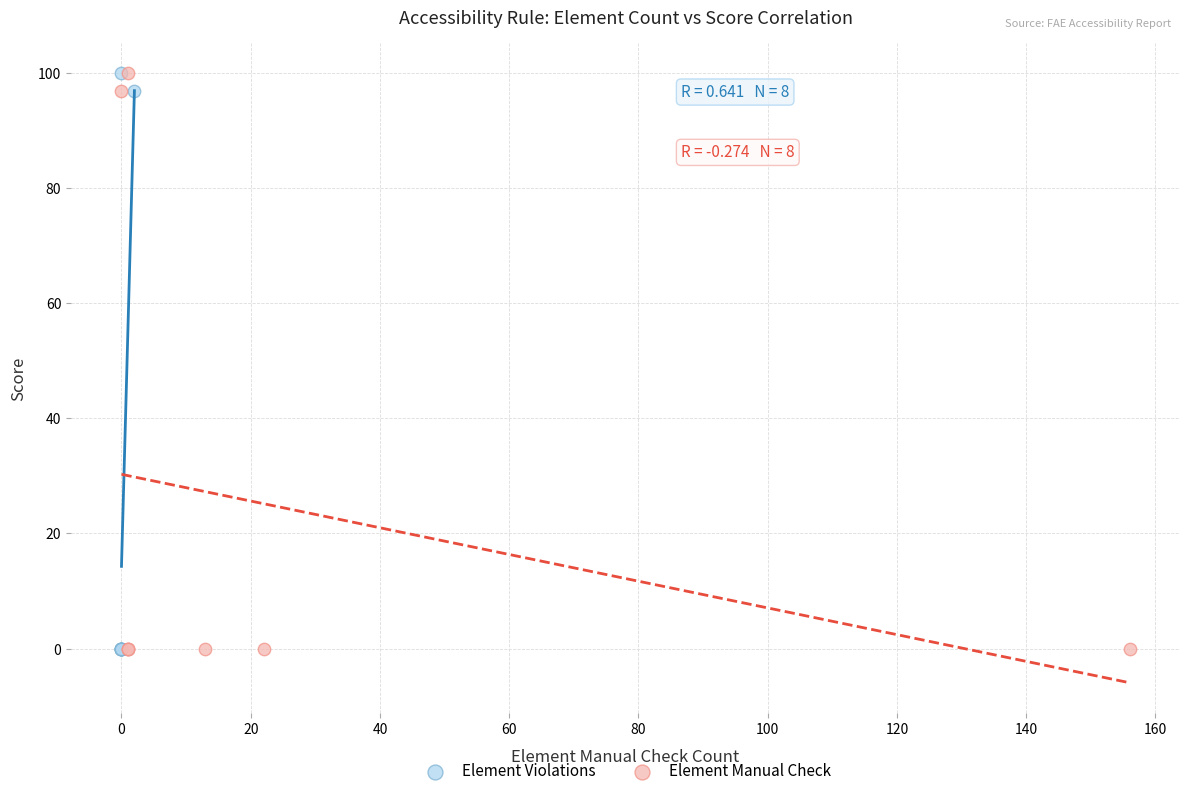

What are all the series names shown in the legend?

Element Violations, Element Manual Check